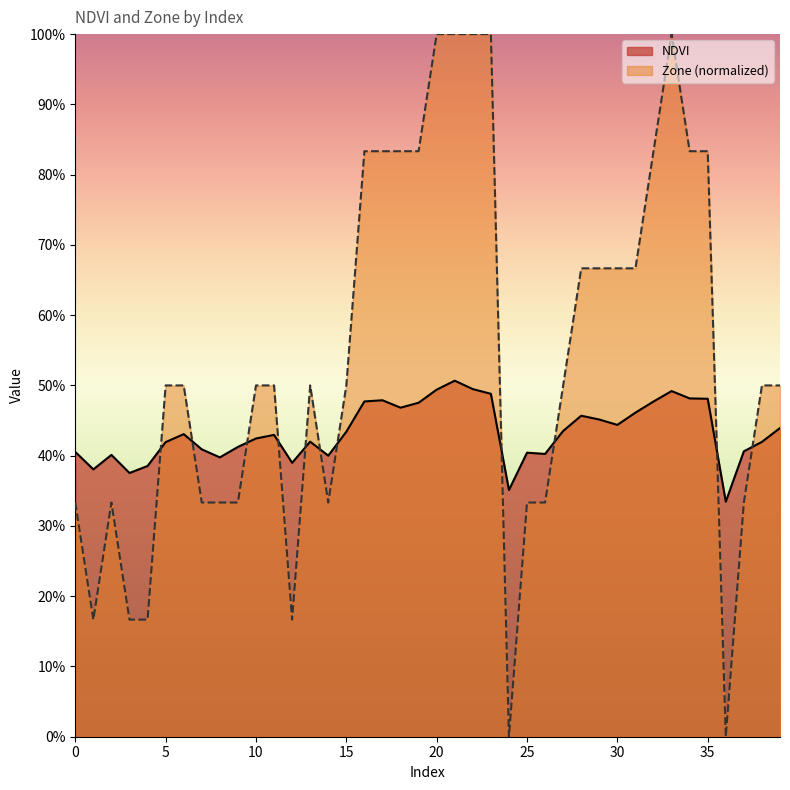

Read the Zone value at 22.

1.0